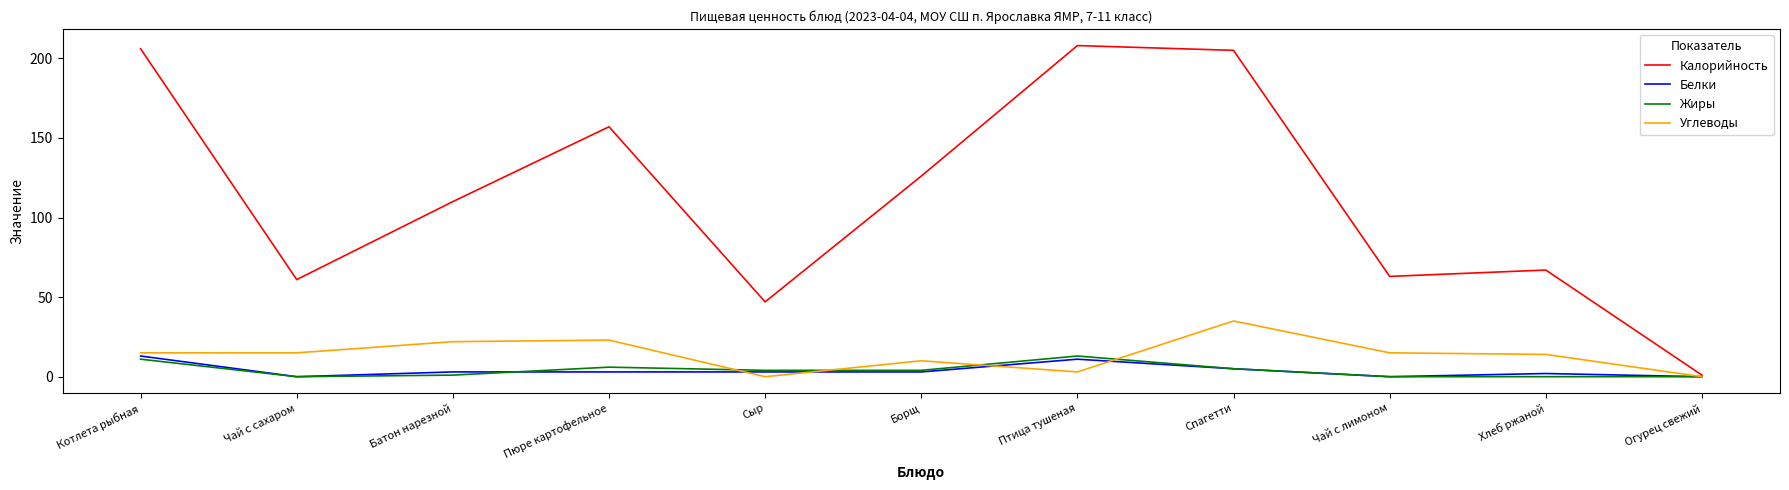

Reading left to right, list all the values displayed in this chart.

Калорийность: Котлета рыбная=206	Чай с сахаром=61	Батон нарезной=110	Пюре картофельное=157	Сыр=47	Борщ=126	Птица тушеная=208	Спагетти=205	Чай с лимоном=63	Хлеб ржаной=67	Огурец свежий=1
Белки: Котлета рыбная=13	Чай с сахаром=0	Батон нарезной=3	Пюре картофельное=3	Сыр=3	Борщ=3	Птица тушеная=11	Спагетти=5	Чай с лимоном=0	Хлеб ржаной=2	Огурец свежий=0
Жиры: Котлета рыбная=11	Чай с сахаром=0	Батон нарезной=1	Пюре картофельное=6	Сыр=4	Борщ=4	Птица тушеная=13	Спагетти=5	Чай с лимоном=0	Хлеб ржаной=0	Огурец свежий=0
Углеводы: Котлета рыбная=15	Чай с сахаром=15	Батон нарезной=22	Пюре картофельное=23	Сыр=0	Борщ=10	Птица тушеная=3	Спагетти=35	Чай с лимоном=15	Хлеб ржаной=14	Огурец свежий=0